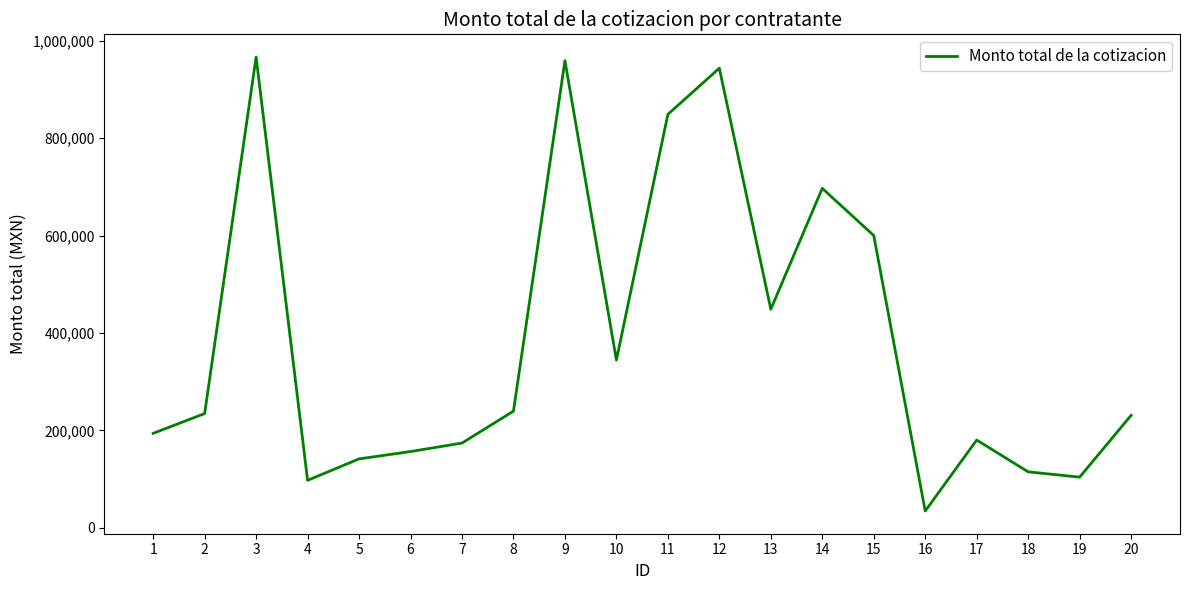

What is the greatest value displayed?

966246.4